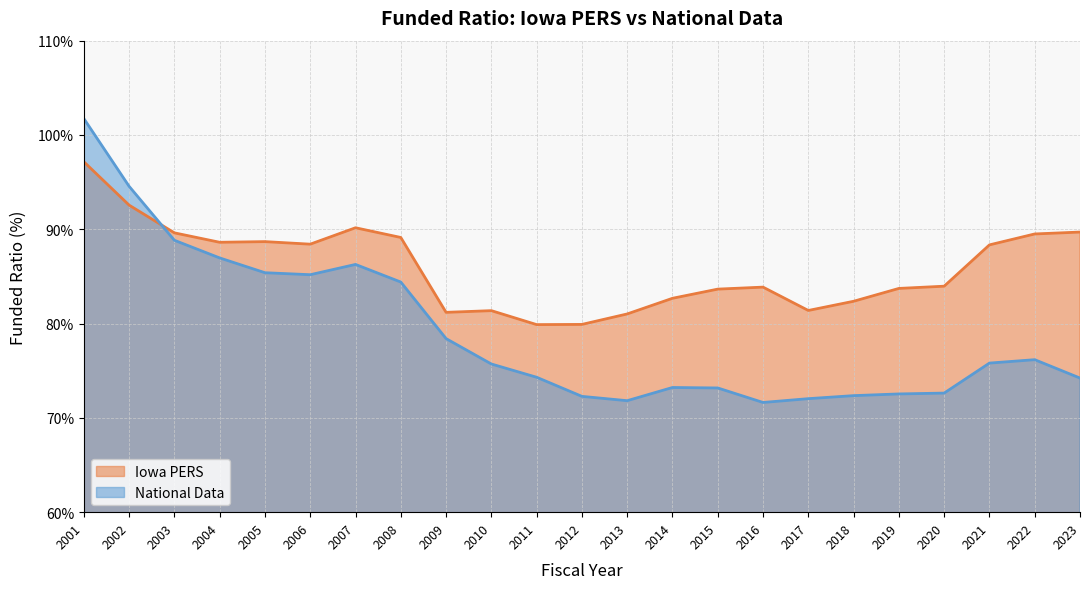

True or false: National Data has a value of 88.8 at 2003.

True